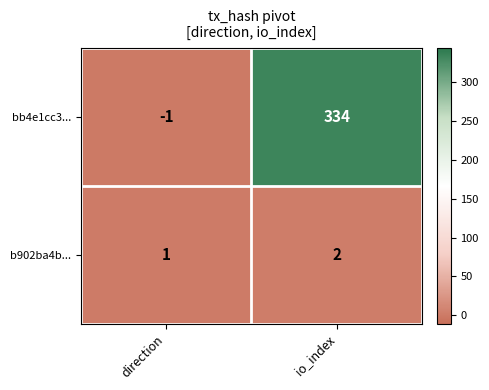

Which series has the largest range (max minus min)?

bb4e1cc3...